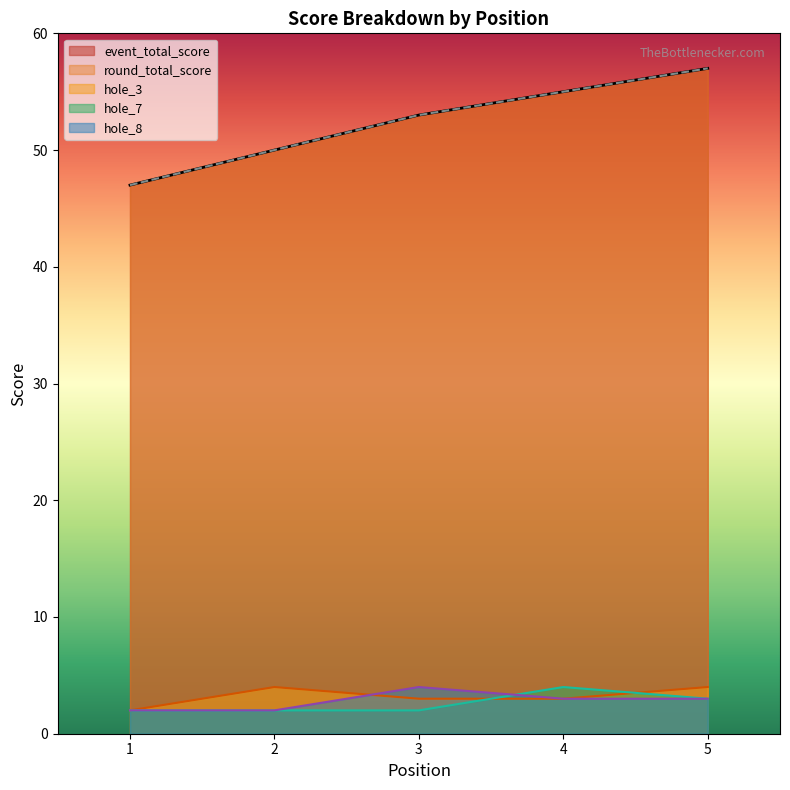

True or false: hole_3 and round_total_score intersect in this chart.

False